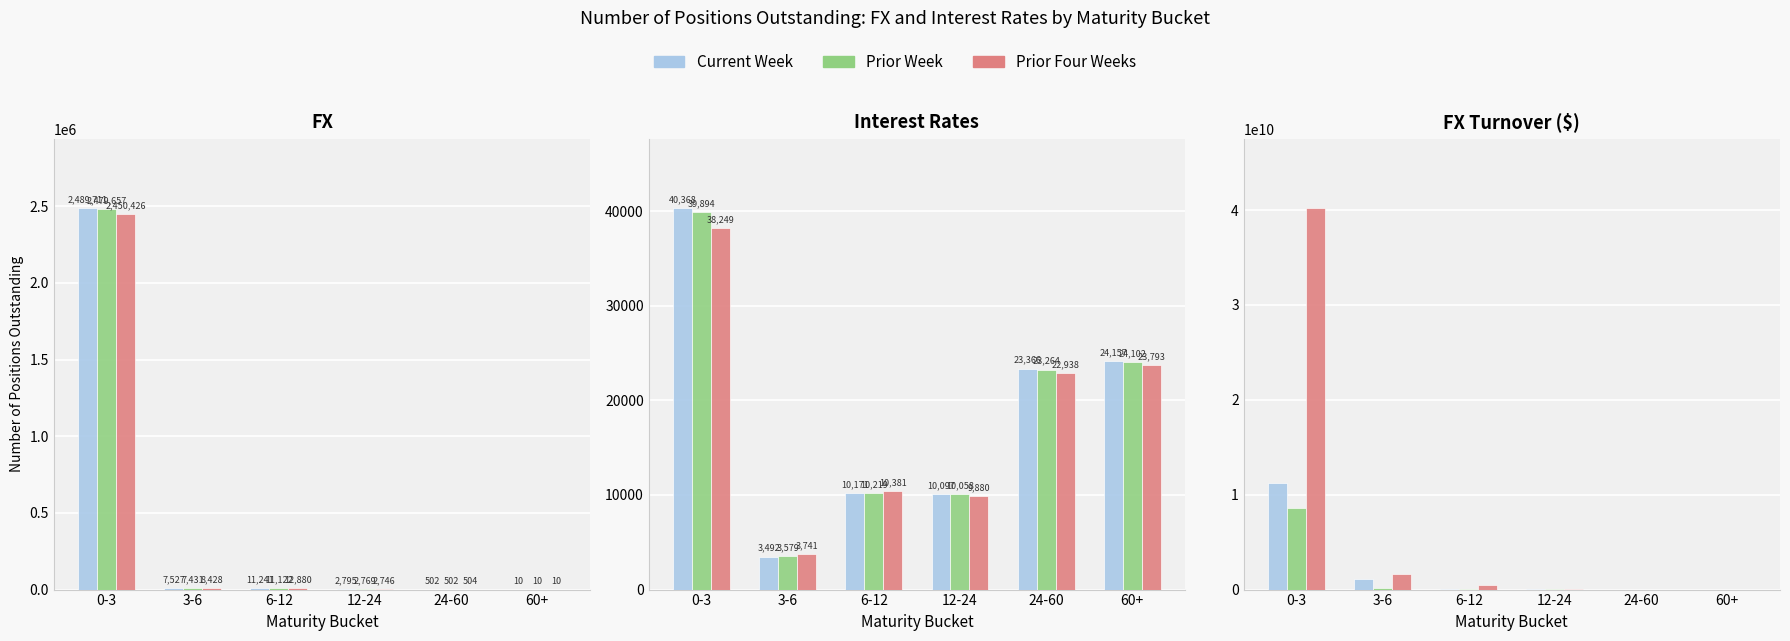

Which series has the widest spread of values?

Current Week Positions (FX)